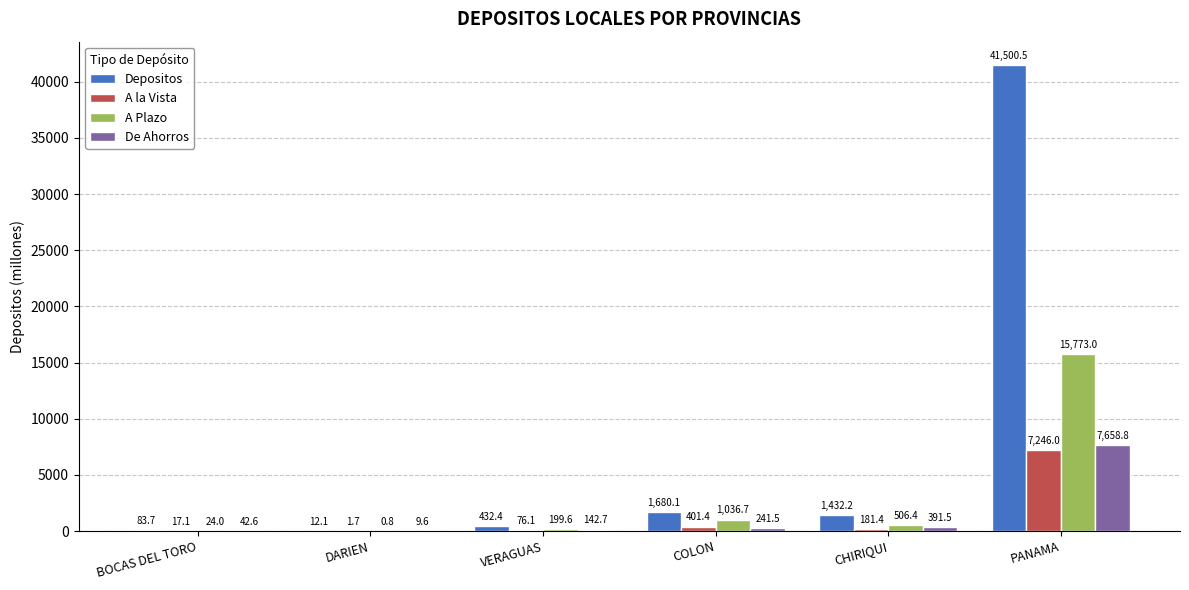

How many data points does each series have?

6